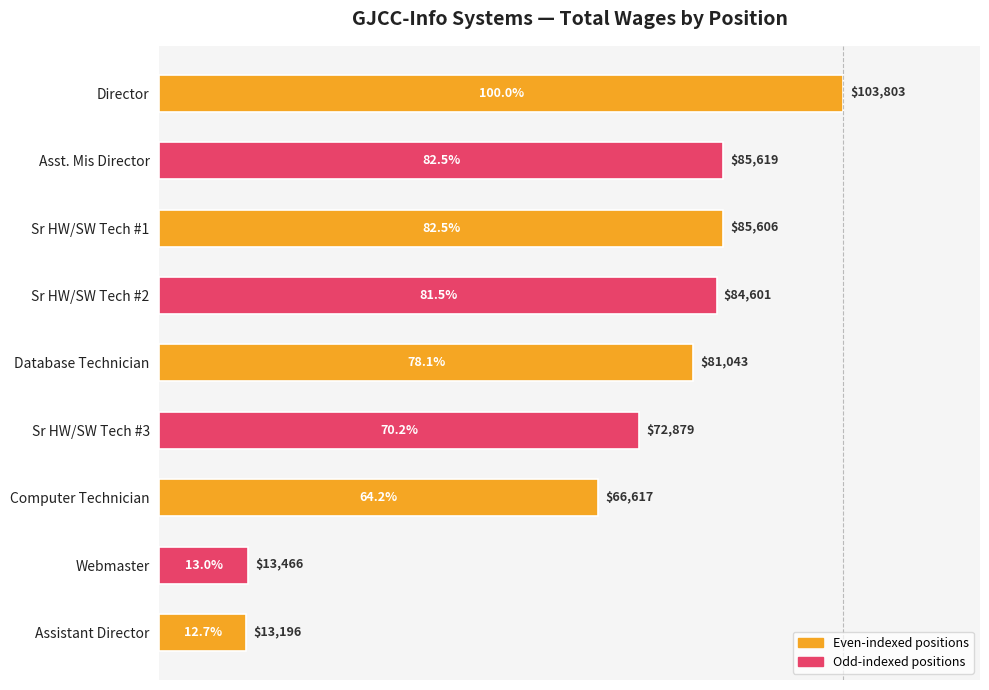

How many bars are there in total?

9